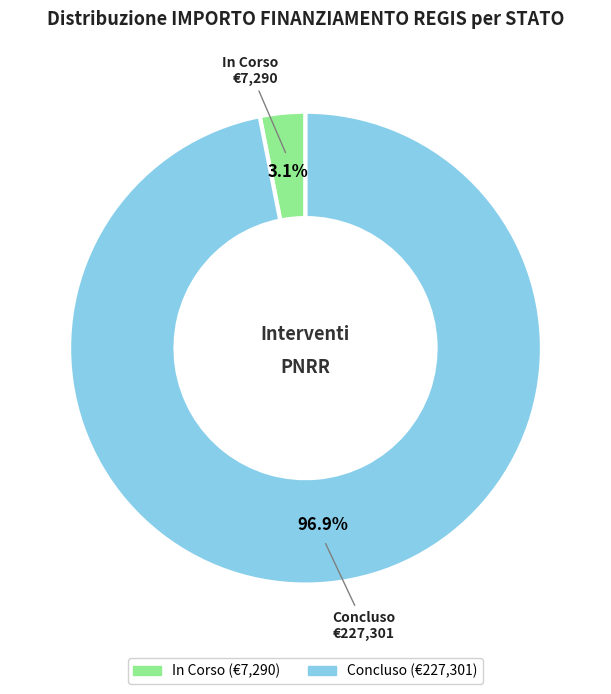

How many slices are in this pie chart?

2